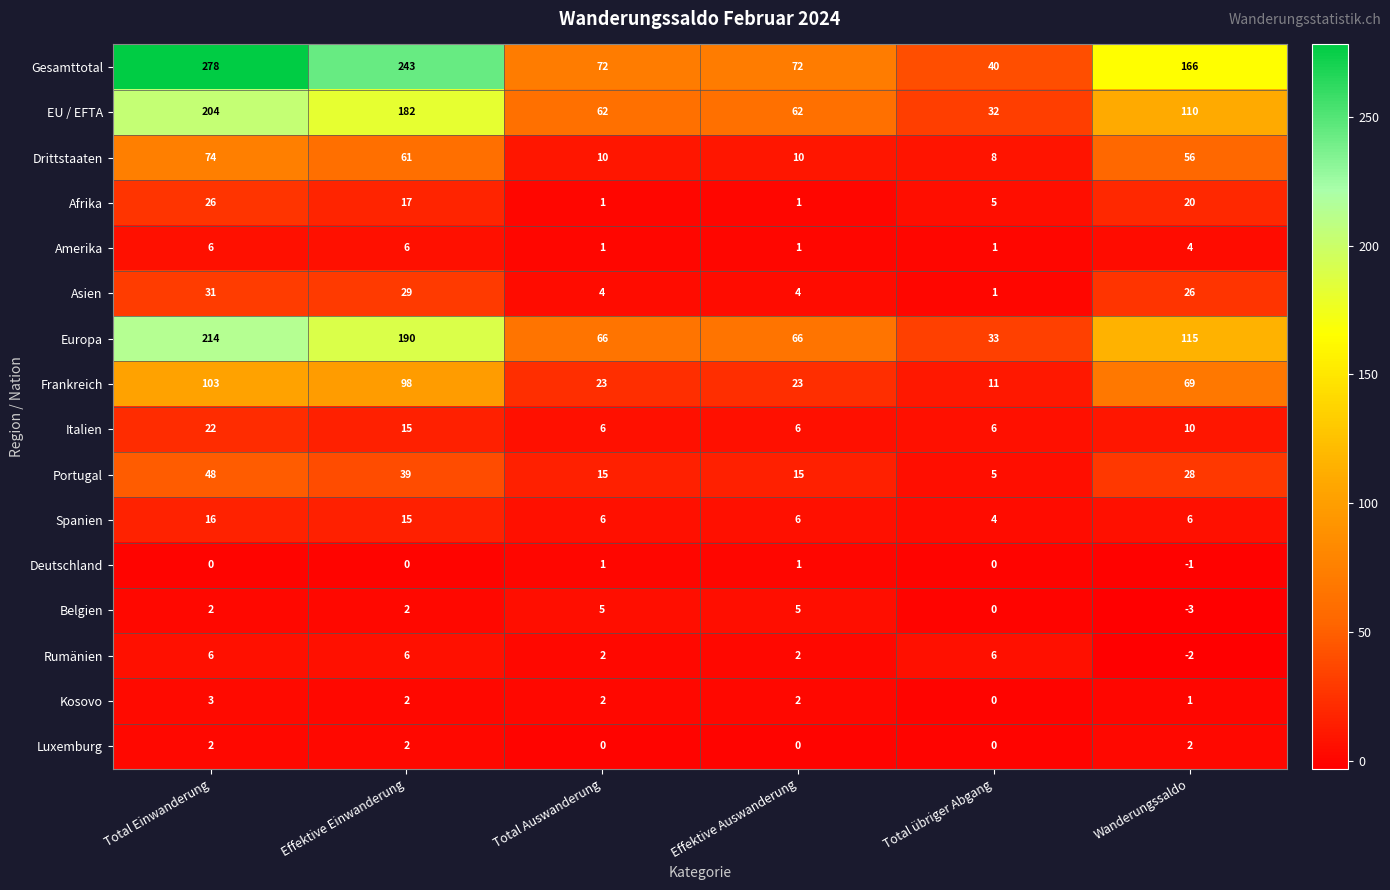

Which series has the largest total across all categories?

Gesamttotal